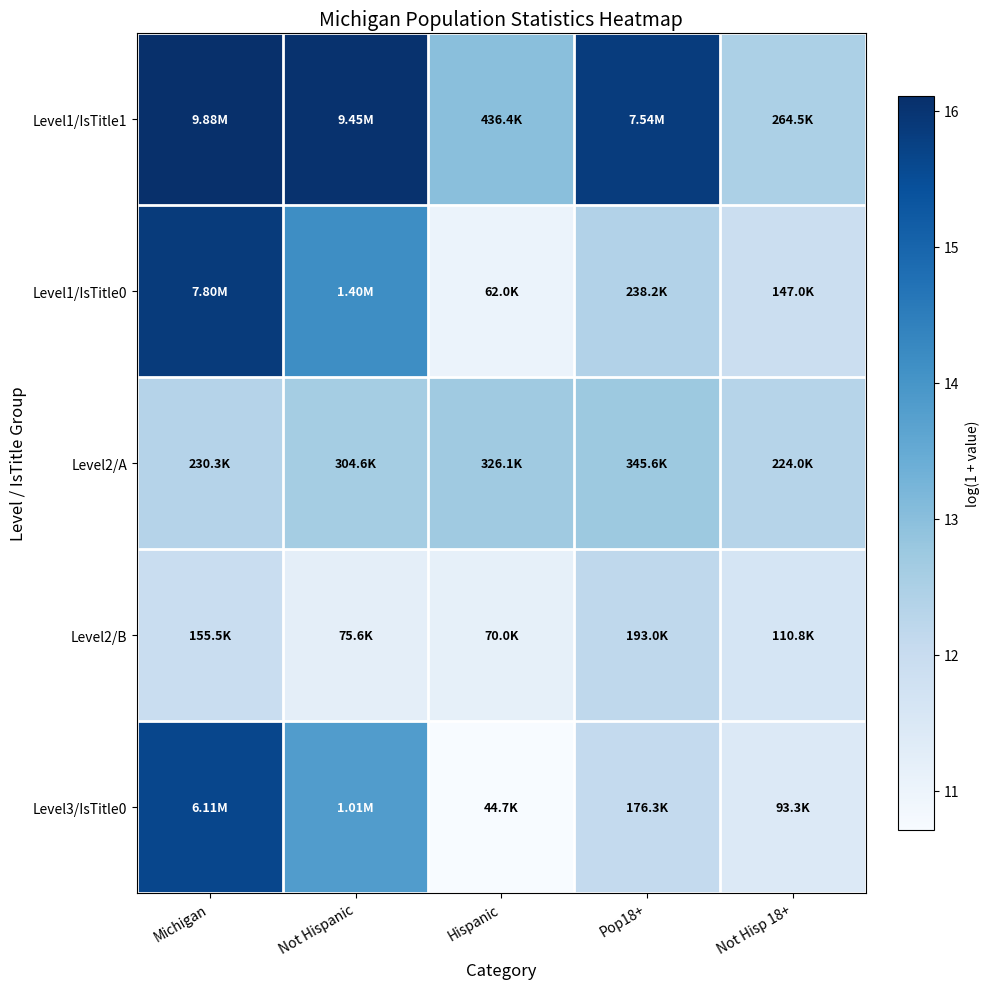

Rank the series by their maximum value, from highest to lowest.

Level1/IsTitle1, Level1/IsTitle0, Level3/IsTitle0, Level2/A, Level2/B